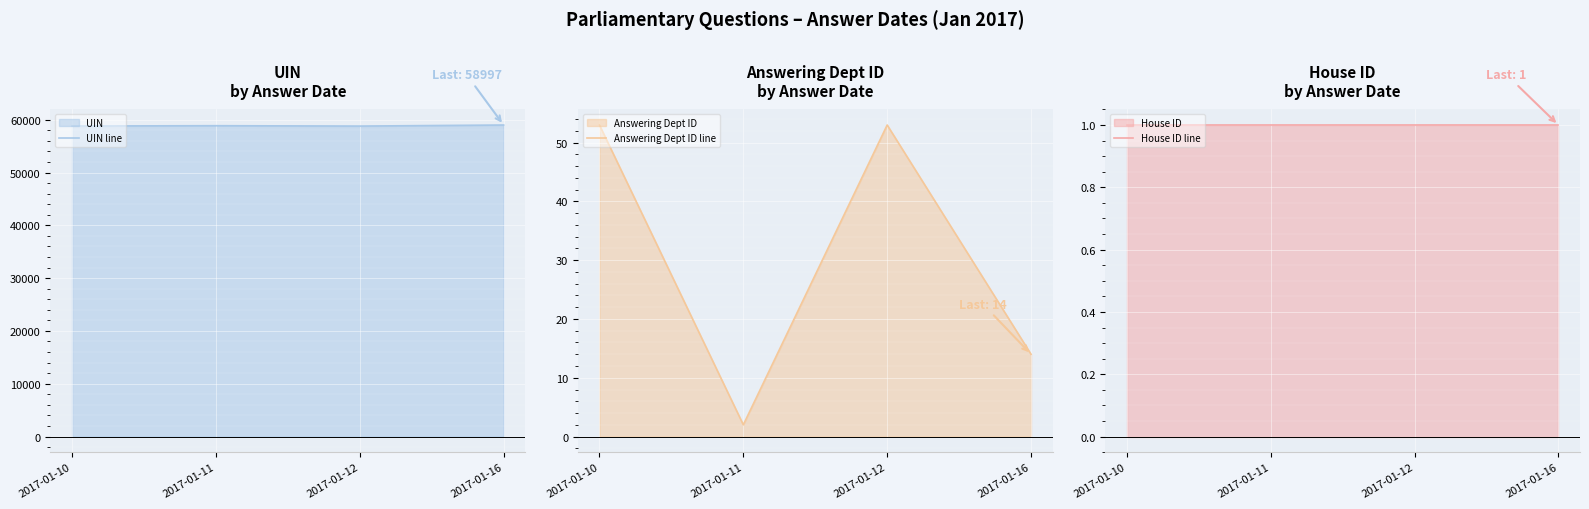

What is the difference between the highest and lowest values at 2017-01-11?

58867